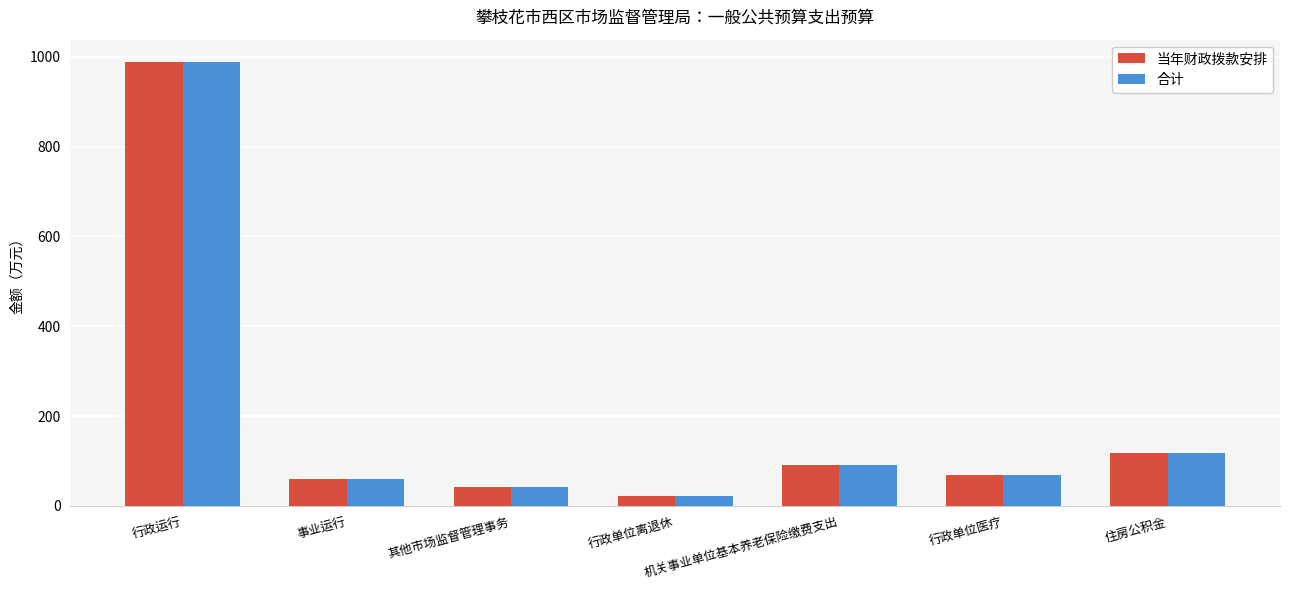

What is the label of the 6th bar from the right?

事业运行